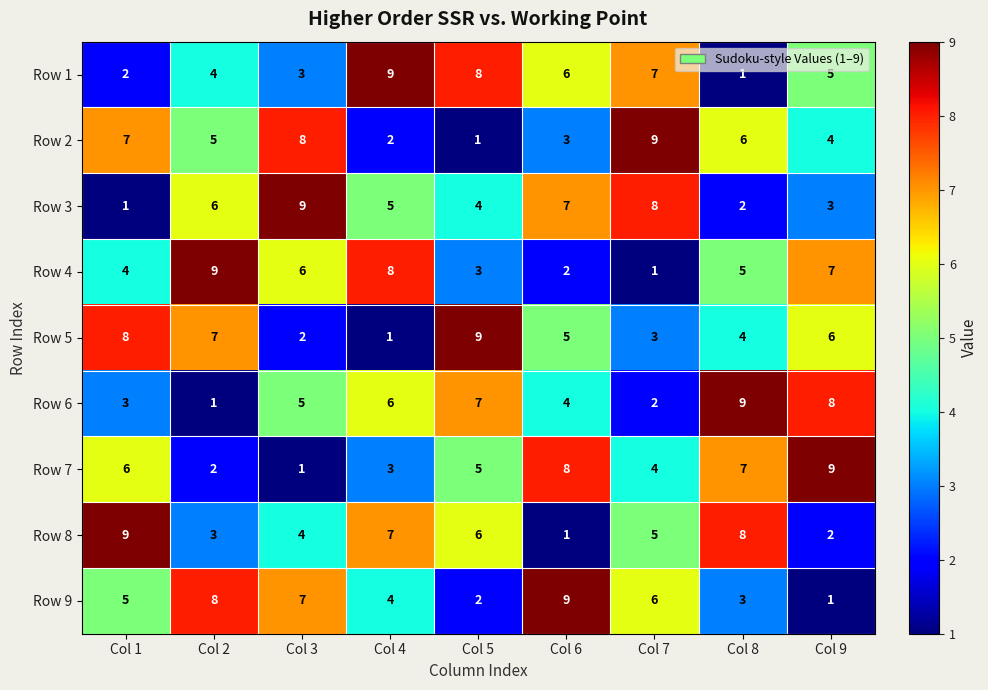

Which series changed the most between Col 5 and Col 6?

Row 9